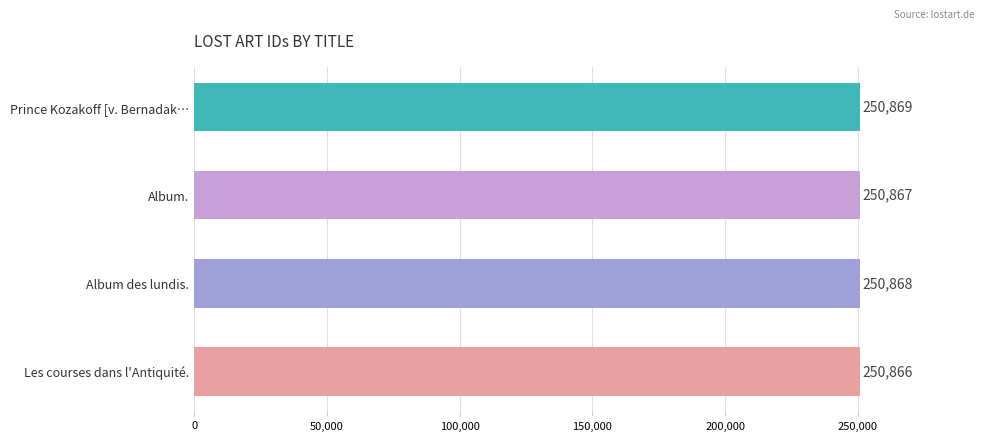

What is the sum of the values at Album des lundis. and Album.?

501735